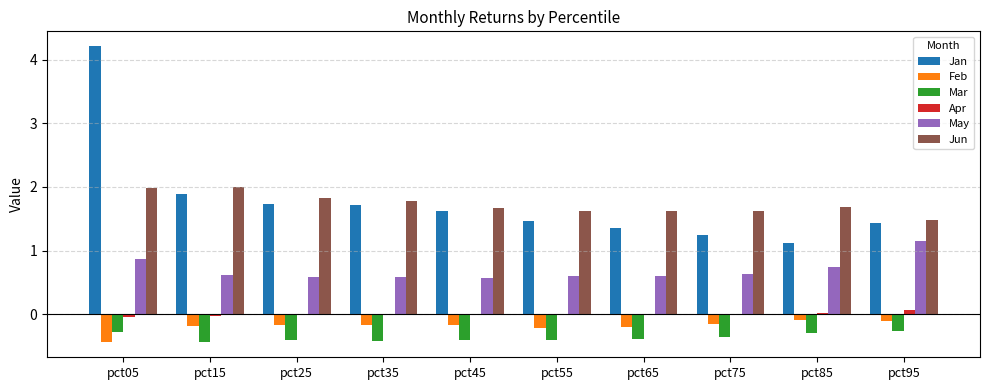

How many distinct data groups are displayed?

6